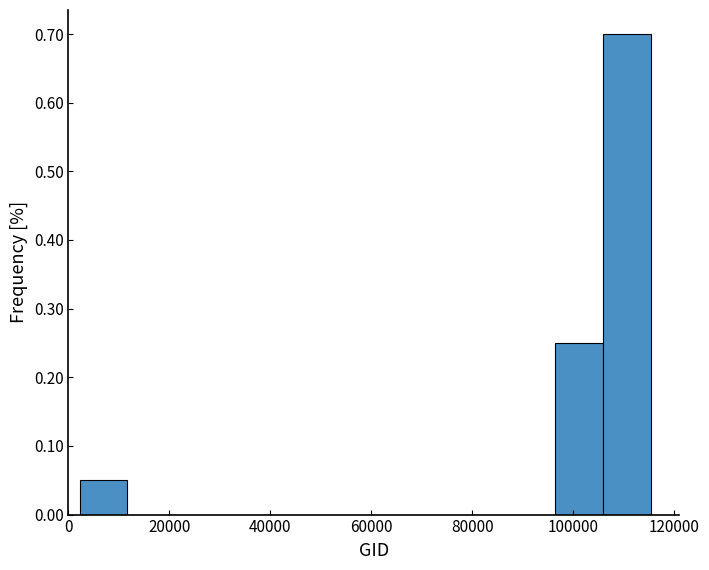

What is the height of the bar covering 96000 to 106000 on the x-axis? Neither the bar edges nor the heights are printed on the chart, so give them approximately, as read against the axes.

0.25